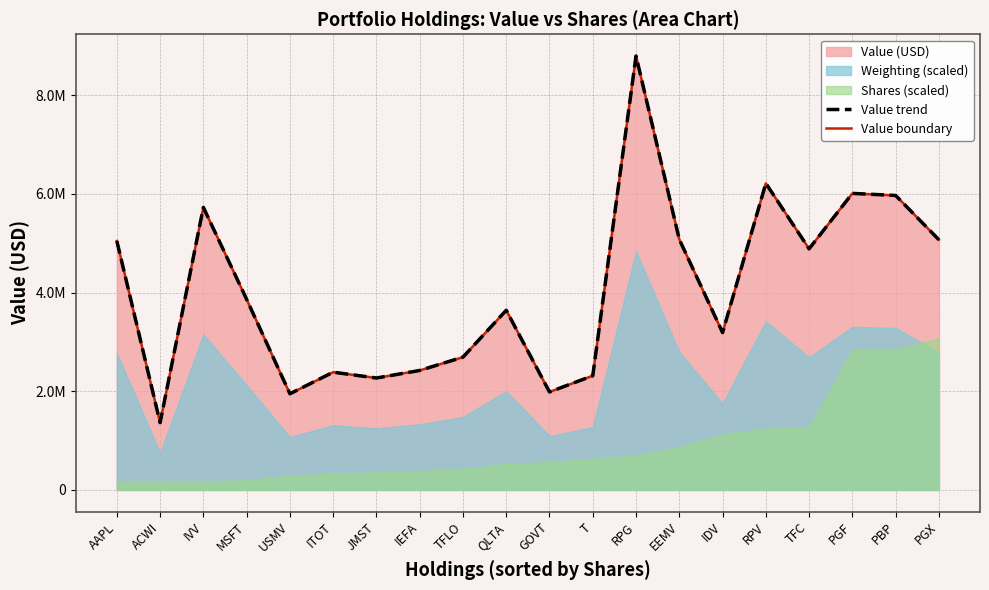

True or false: Value trend has a value of 1268470 at MSFT.

False